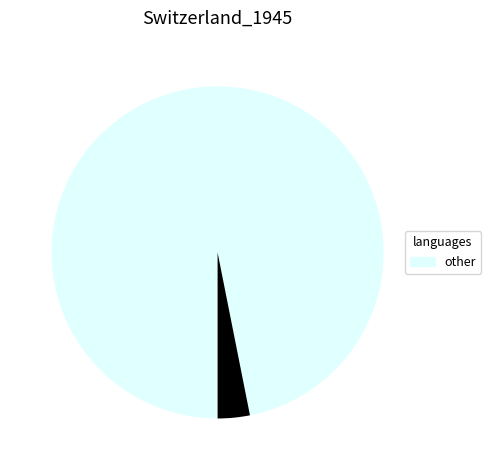

Does any single category account for the majority?

Yes